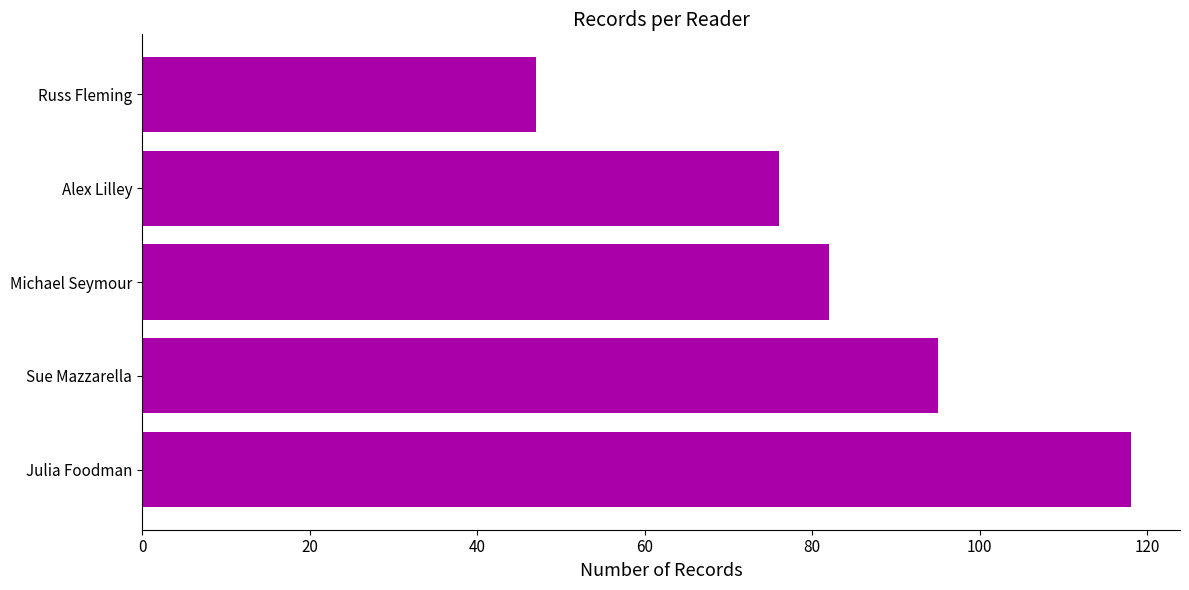

Reading top to bottom, list all the values displayed in this chart.

Russ Fleming=47	Alex Lilley=76	Michael Seymour=82	Sue Mazzarella=95	Julia Foodman=118